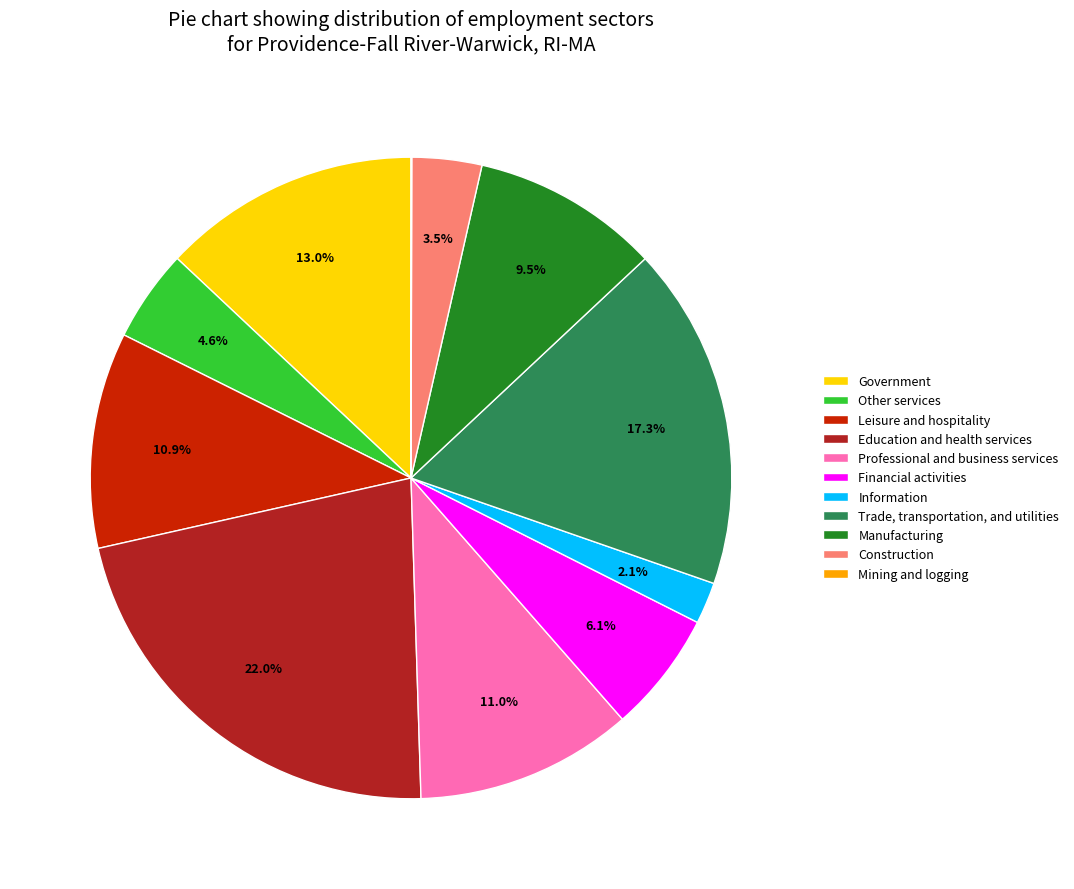

What percentage is the Information slice, to the nearest percent?

2%